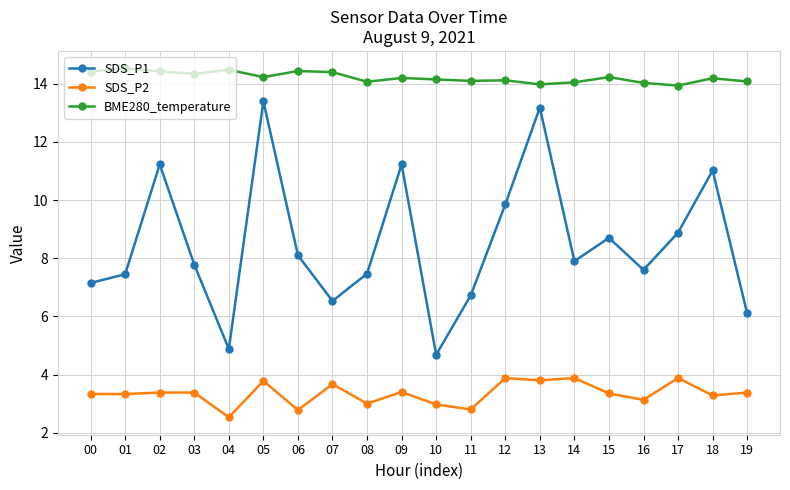

True or false: SDS_P2 has a value of 3.4 at 03.

True